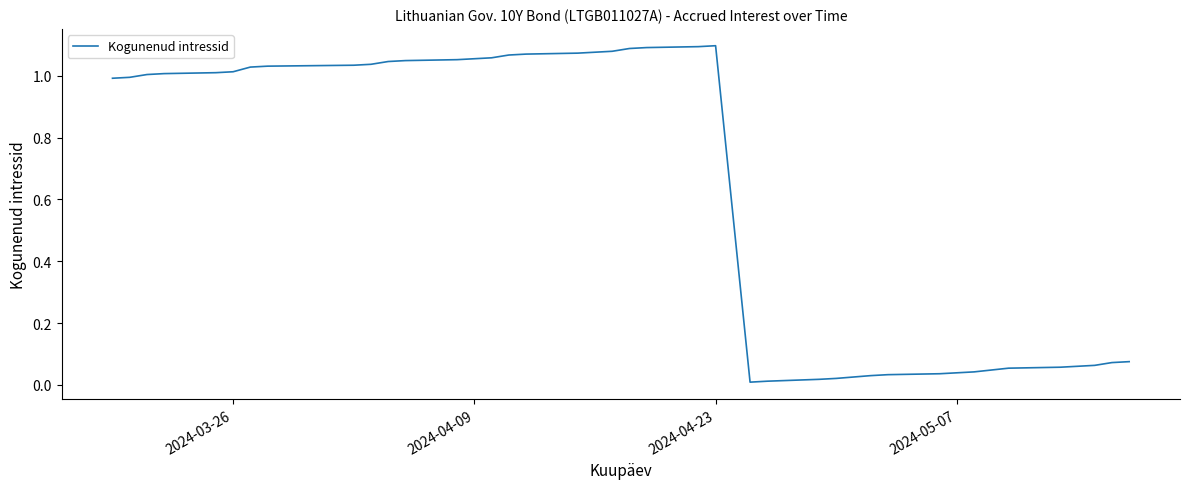

Does the chart have visible grid lines?

No